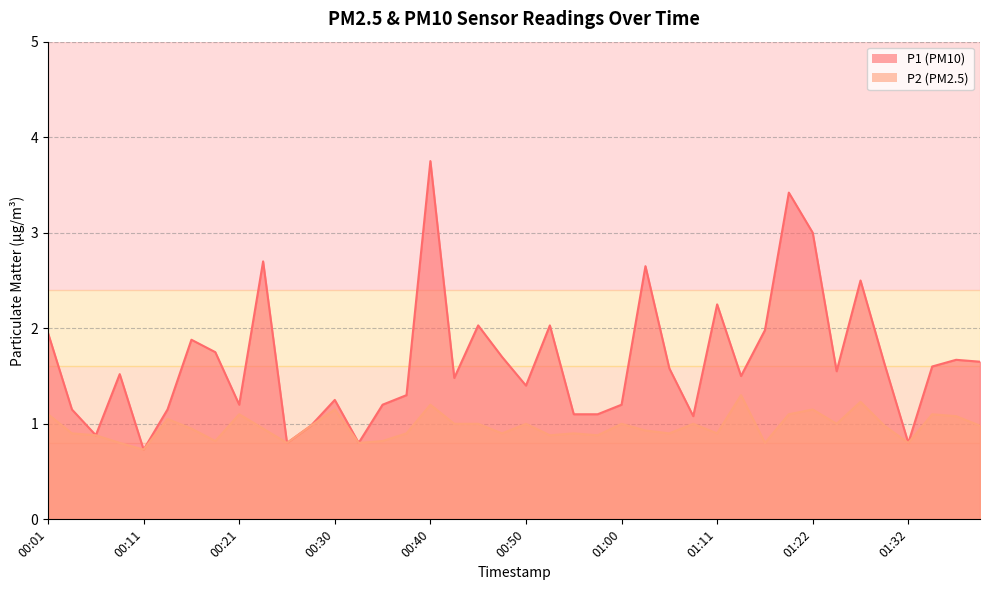

What is the greatest value displayed?

3.8